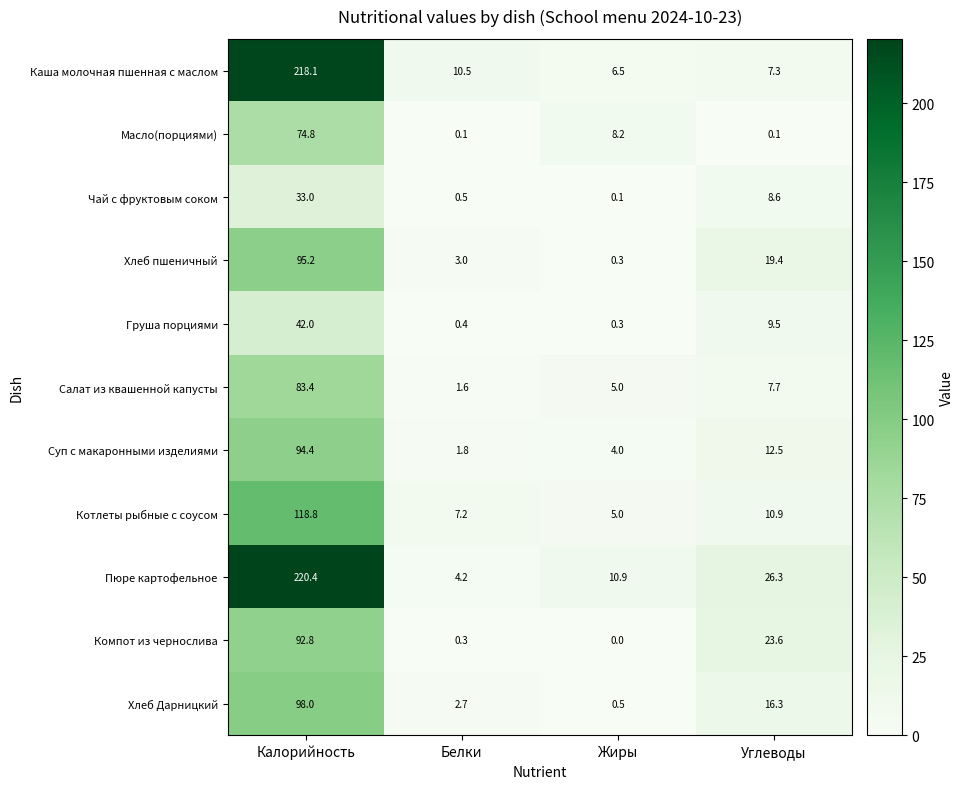

Rank the categories by Котлеты рыбные с соусом value from lowest to highest.

Жиры, Белки, Углеводы, Калорийность